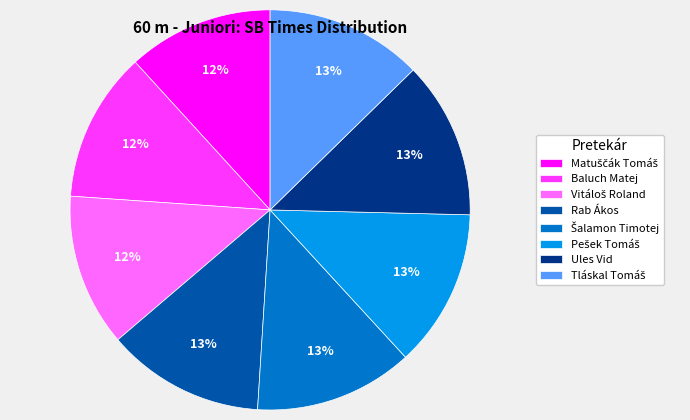

The Baluch Matej slice represents 12% of the pie. True or false?

True